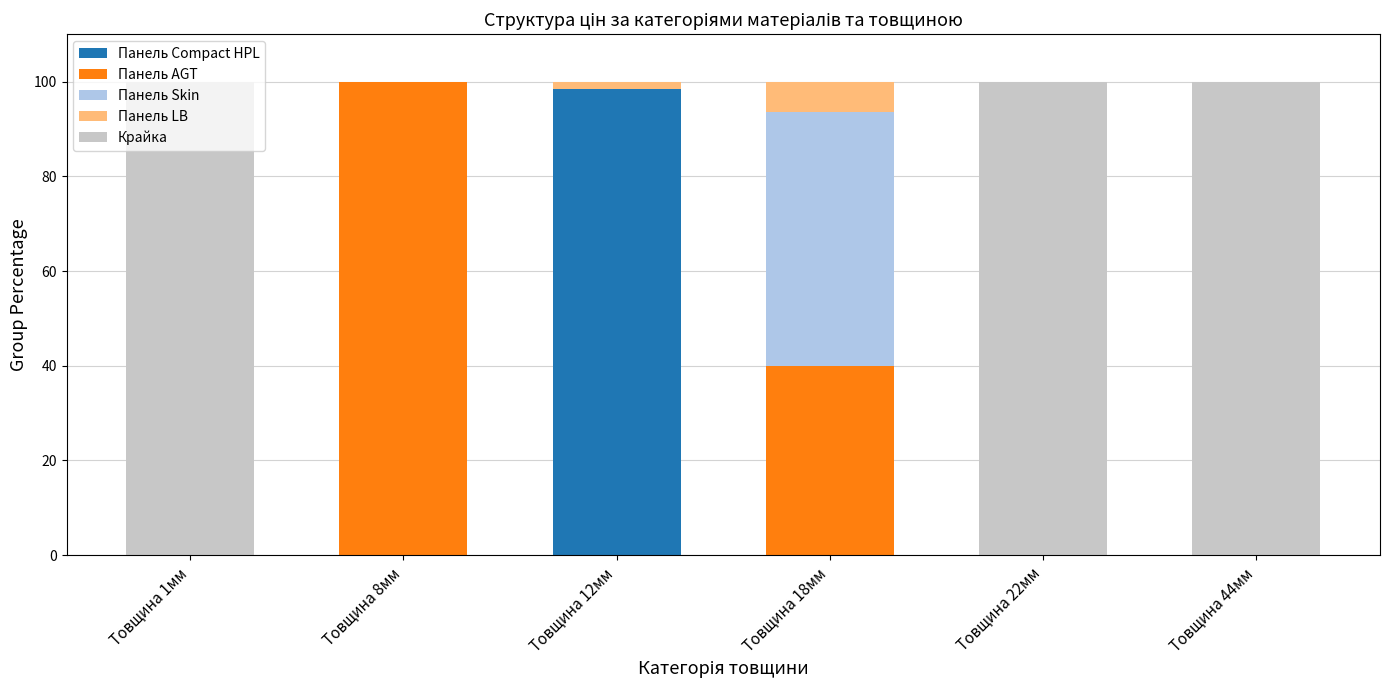

Is it true that Панель Compact HPL equals -58.2 at Товщина 44мм?

False